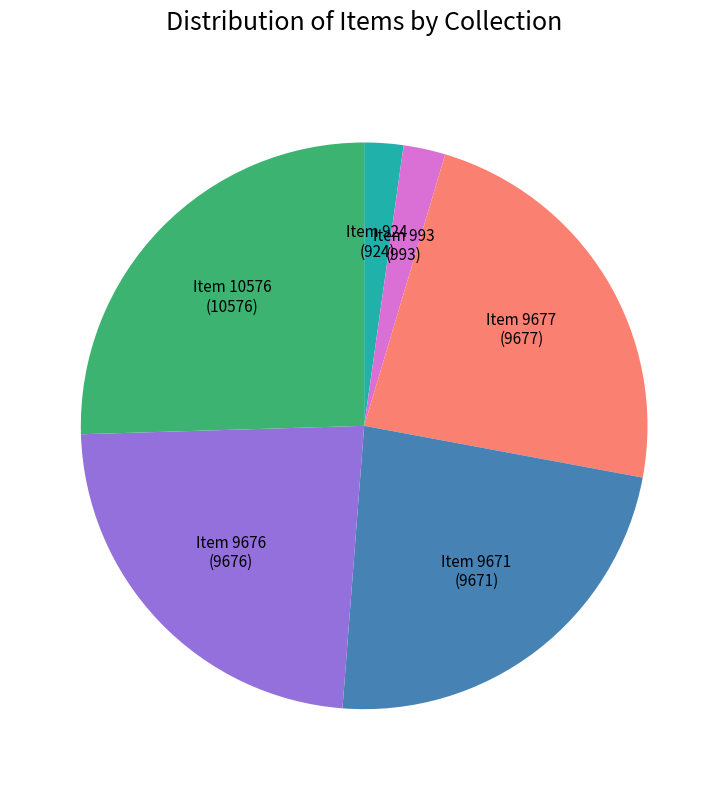

How many segments does this pie chart have?

6